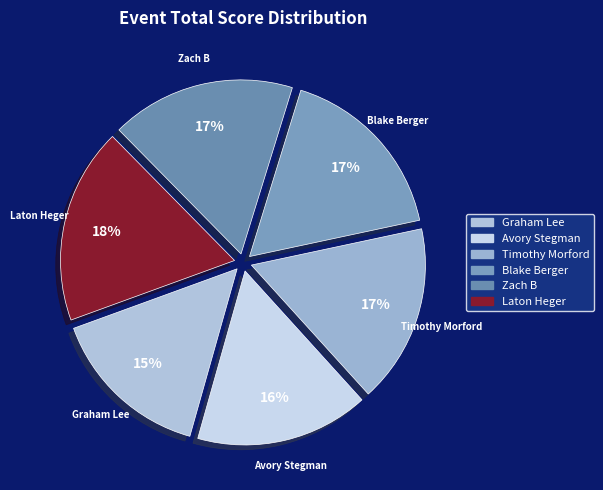

Is it true that Graham Lee is 26% of the pie?

False